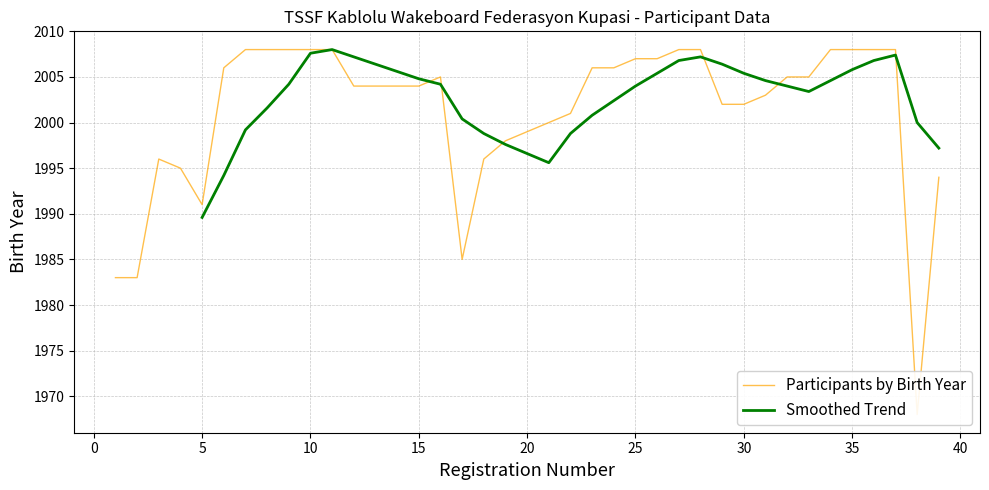

Does the chart have visible grid lines?

Yes